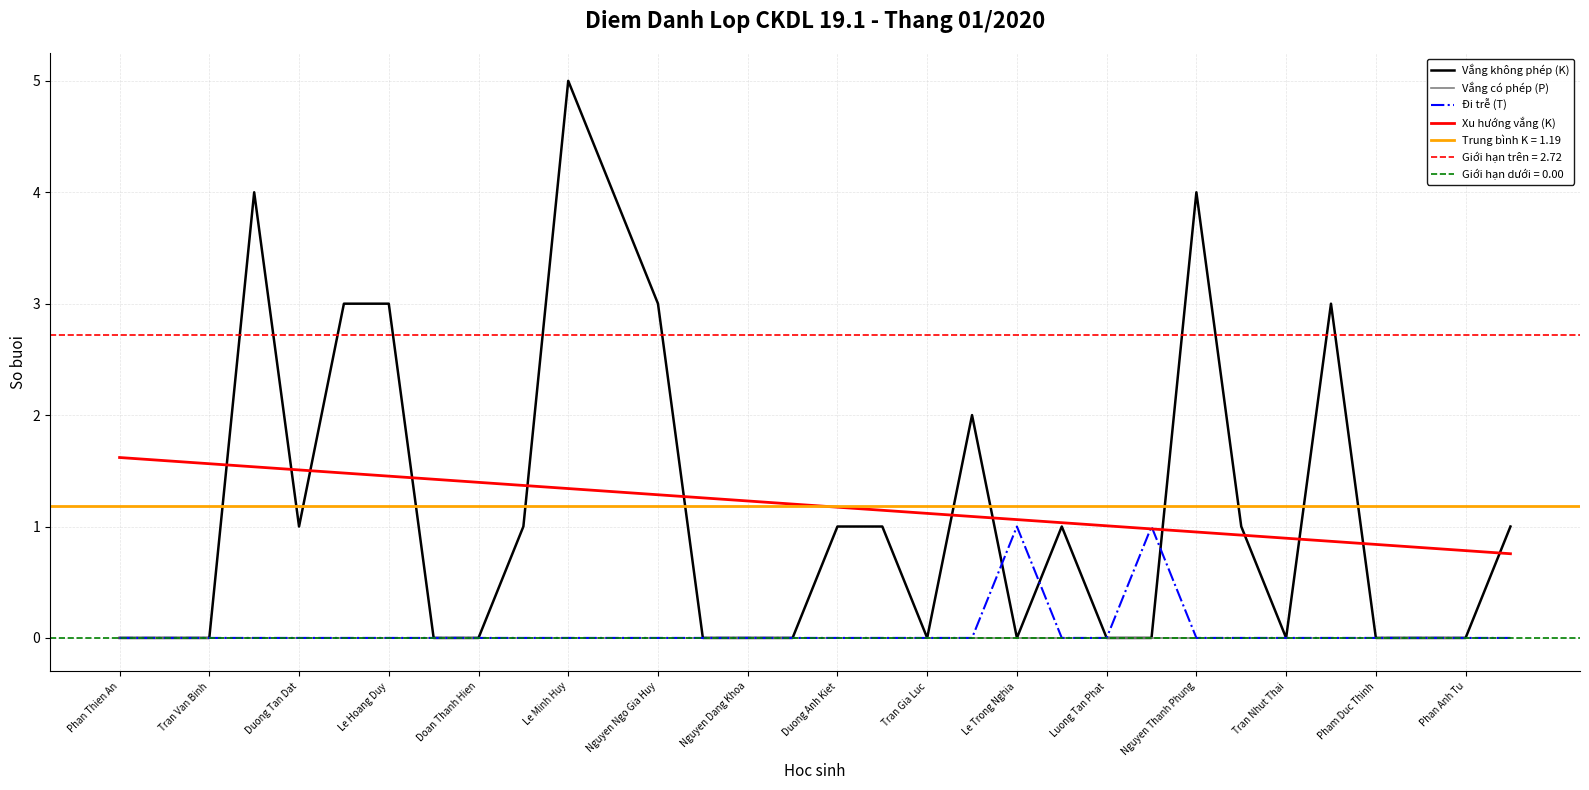

List the series in order of their peak value, lowest first.

Vắng có phép (P), Đi trễ (T), Xu hướng vắng (K), Vắng không phép (K)